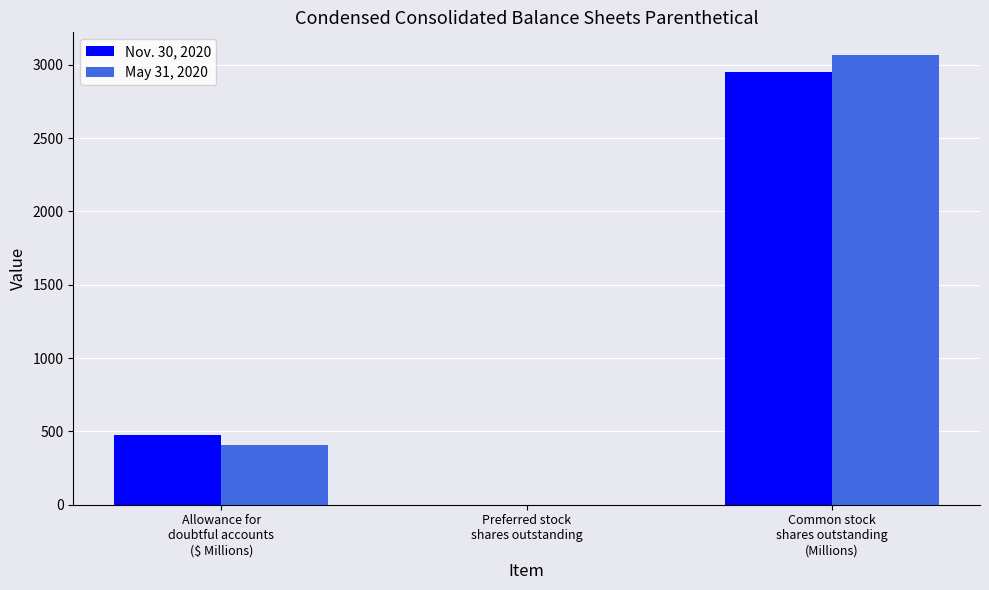

Reading left to right, what are all the values shown in this chart?

Nov. 30, 2020: Allowance for
doubtful accounts
($ Millions)=472	Preferred stock
shares outstanding=0	Common stock
shares outstanding
(Millions)=2952
May 31, 2020: Allowance for
doubtful accounts
($ Millions)=409	Preferred stock
shares outstanding=0	Common stock
shares outstanding
(Millions)=3067